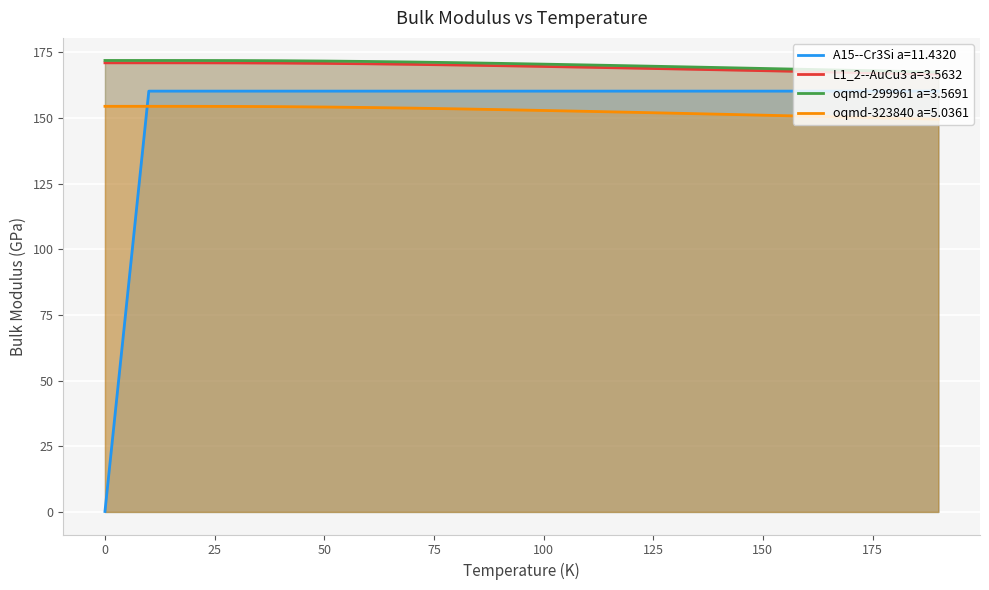

Reading right to left, what are all the values shown in this chart?

A15--Cr3Si a=11.4320: 160.2	160.2	160.2	160.2	160.2	160.2	160.2	160.2	160.2	160.2	160.2	160.2	160.2	160.2	160.2	160.2	160.2	160.2	160.2	0.2
L1_2--AuCu3 a=3.5632: 166.7	167.0	167.3	167.7	168.0	168.3	168.7	169.0	169.3	169.6	169.9	170.2	170.4	170.6	170.8	170.9	171.0	171.0	171.0	171.0
oqmd-299961 a=3.5691: 167.5	167.8	168.2	168.5	168.8	169.2	169.5	169.9	170.2	170.5	170.8	171.1	171.3	171.5	171.7	171.8	171.9	171.9	171.9	171.9
oqmd-323840 a=5.0361: 149.5	149.9	150.3	150.7	151.1	151.4	151.8	152.2	152.5	152.9	153.2	153.5	153.7	154.0	154.2	154.3	154.4	154.4	154.4	154.4